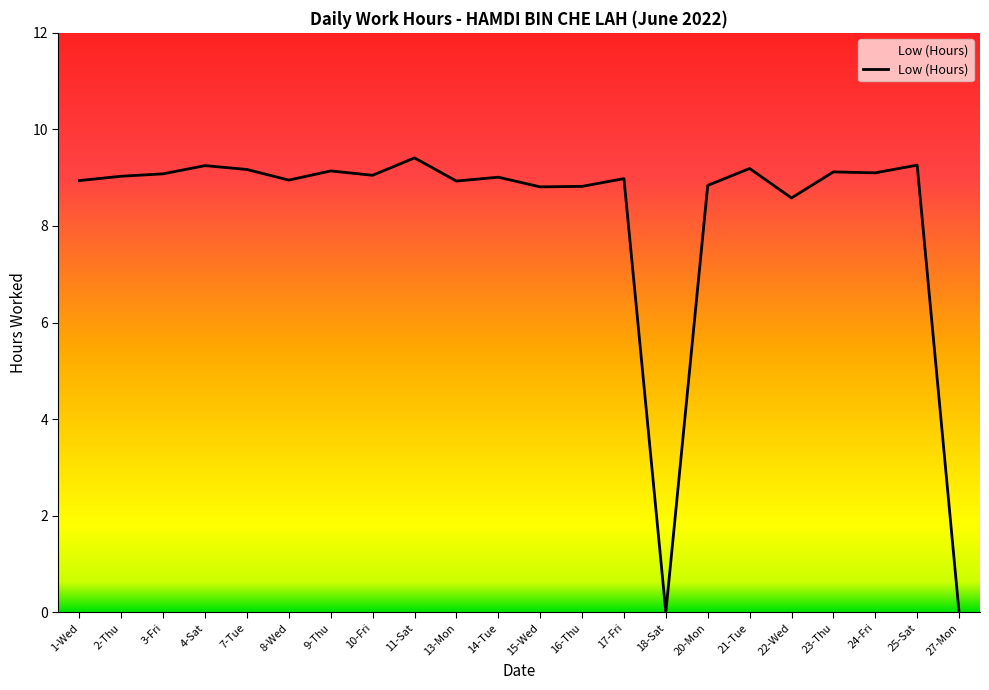

What is the greatest value displayed?

9.4